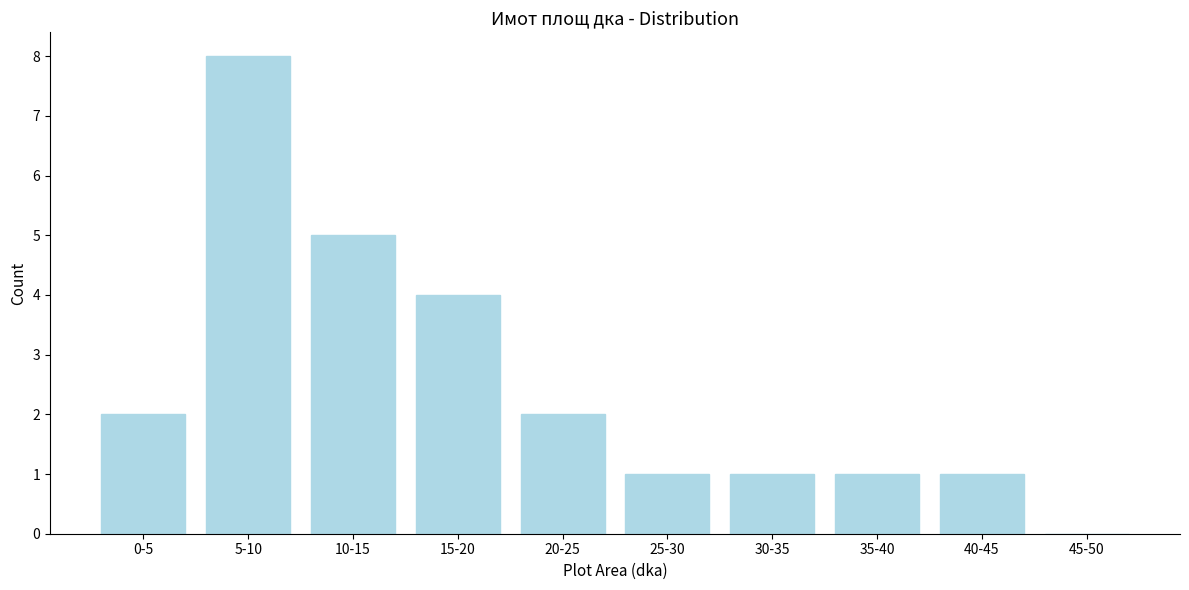

Reading left to right, extract all data points from this chart.

0-5=2	5-10=8	10-15=5	15-20=4	20-25=2	25-30=1	30-35=1	35-40=1	40-45=1	45-50=0